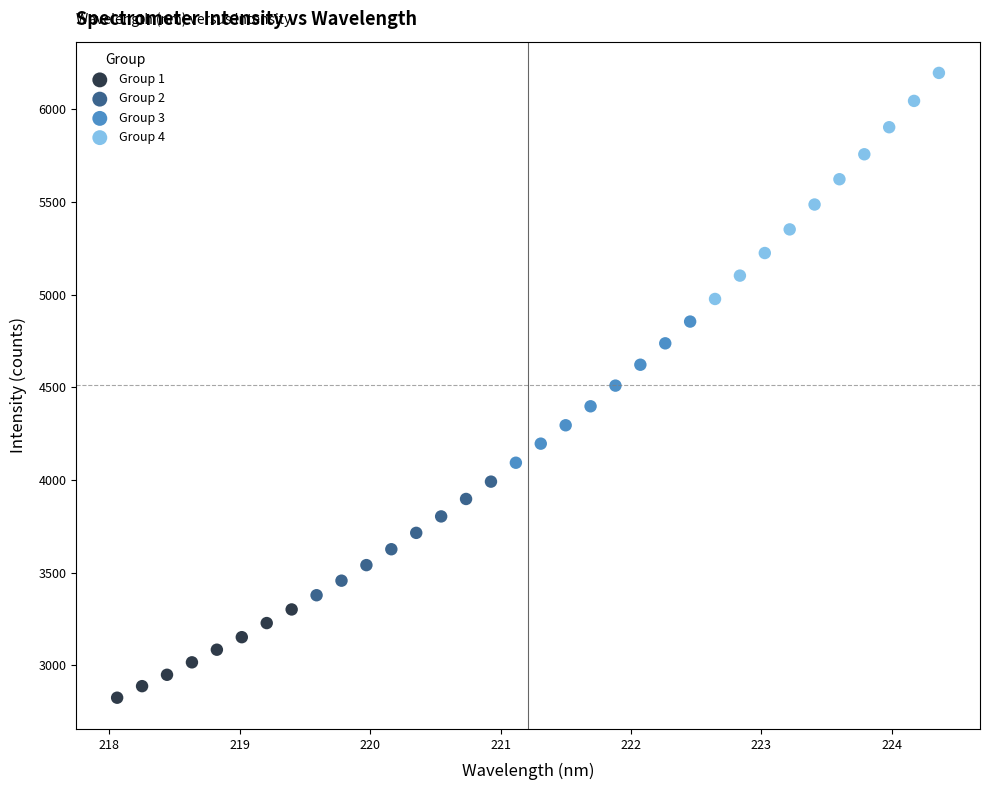

What are all the series names shown in the legend?

Group 1, Group 2, Group 3, Group 4